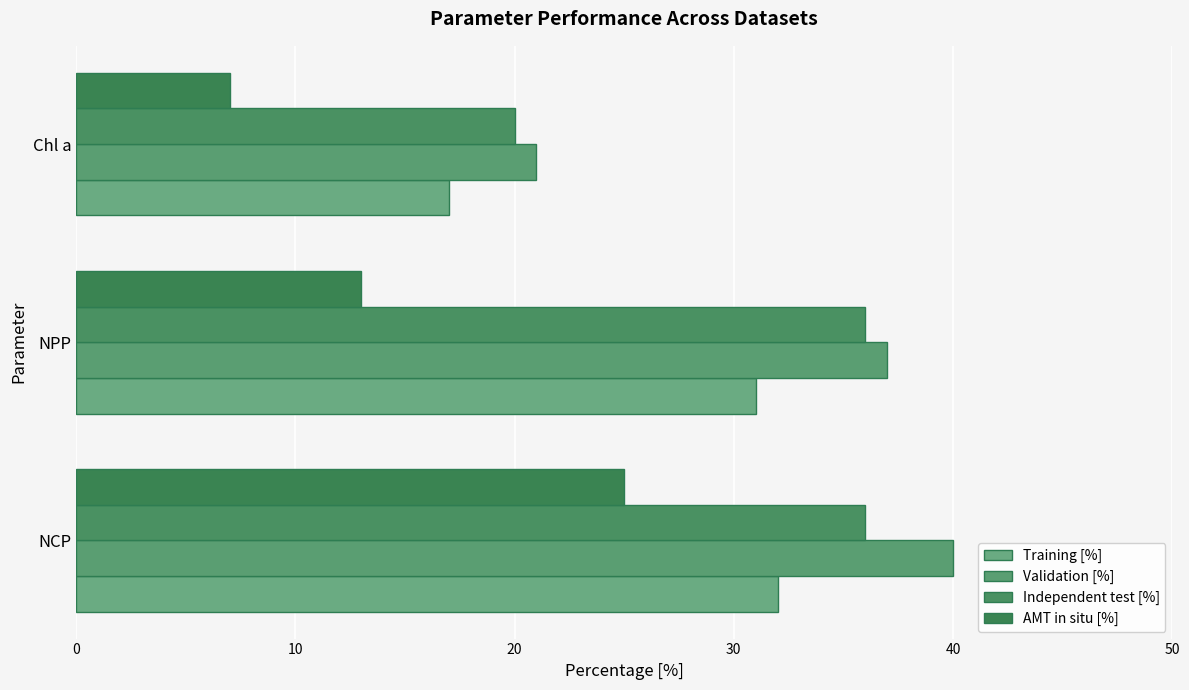

Which series has the largest total across all categories?

Validation [%]